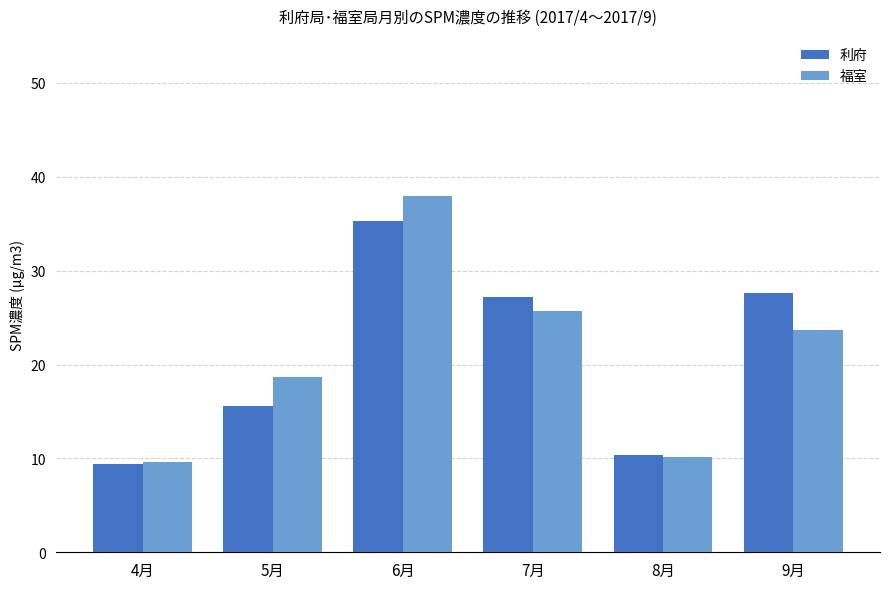

How many data points in 利府 are less than 27?

3